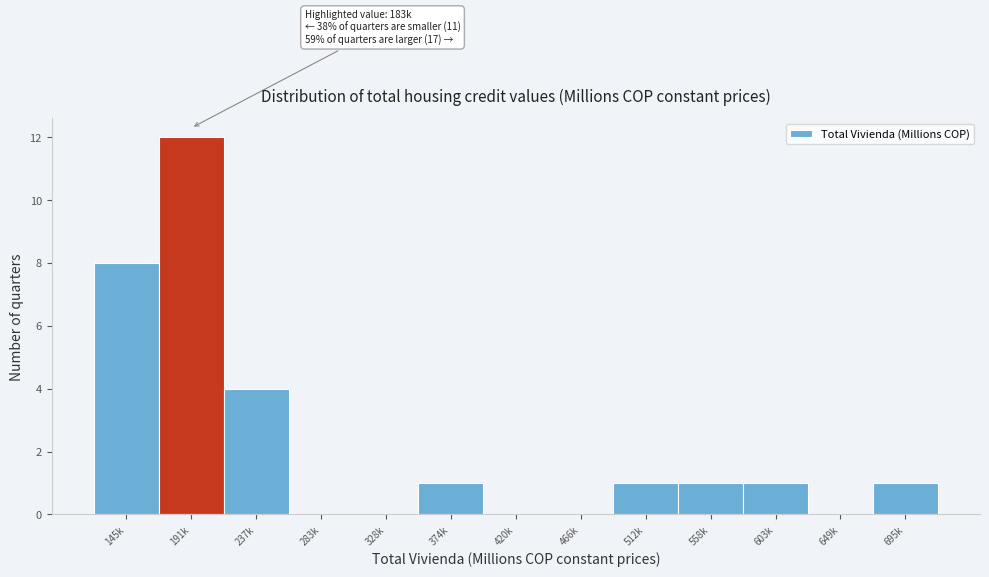

Reading left to right, extract all data points from this chart.

145k=8	191k=12	237k=4	283k=0	328k=0	374k=1	420k=0	466k=0	512k=1	558k=1	603k=1	649k=0	695k=1